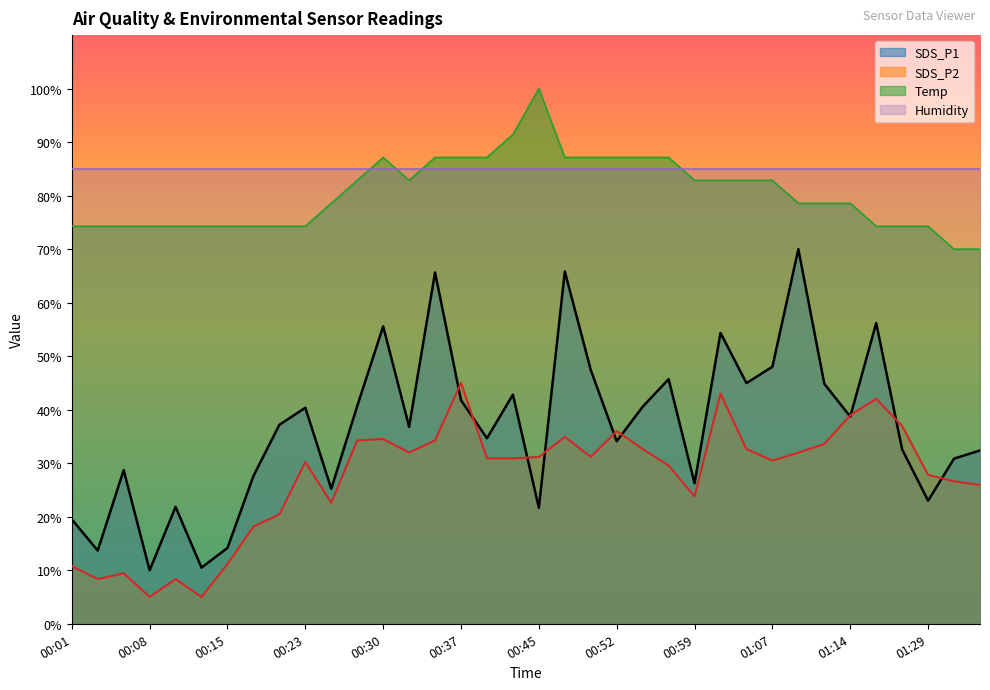

What is the difference between the highest and lowest values at 00:59?

61.2